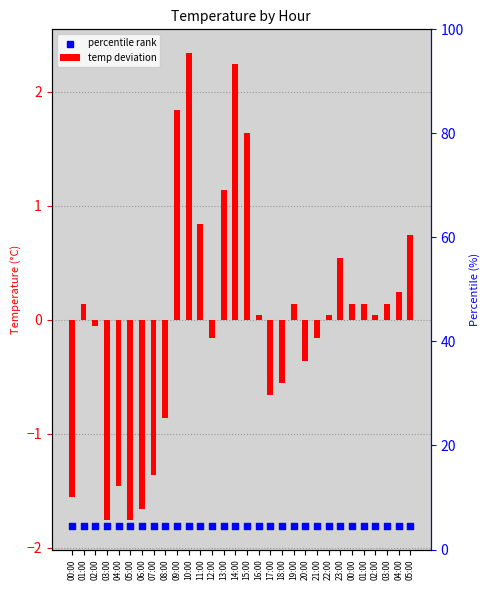

Is the value of percentile rank at 23:00 greater than the value of temp deviation at 02:00?

No